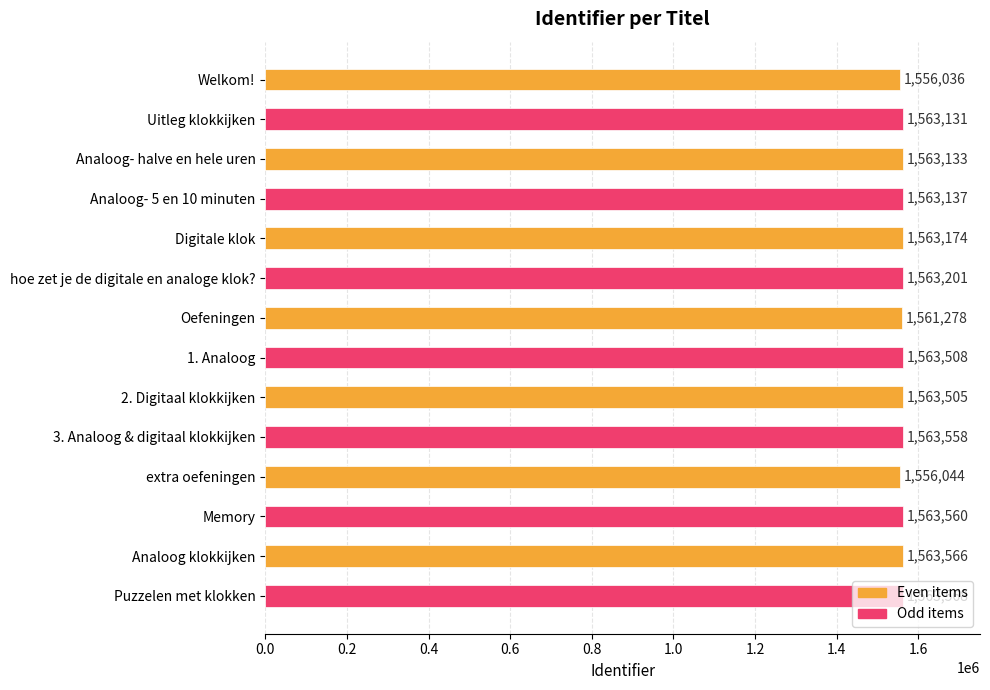

What is the sum of all values?

21870399